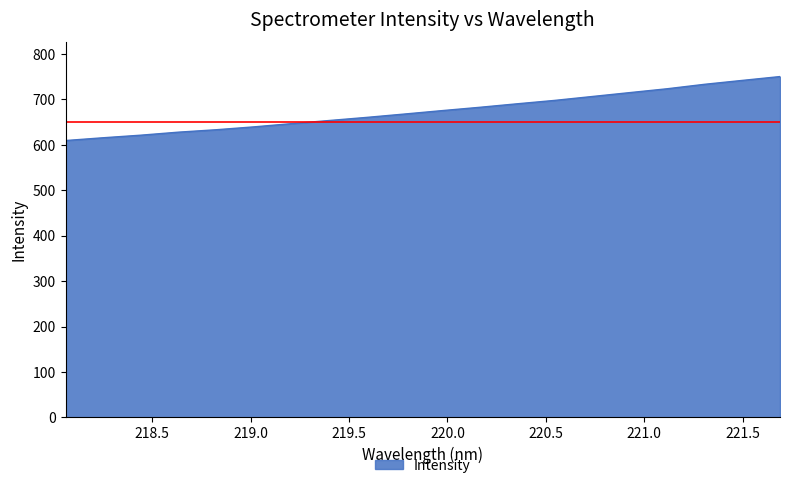

What is the greatest value displayed?

750.2